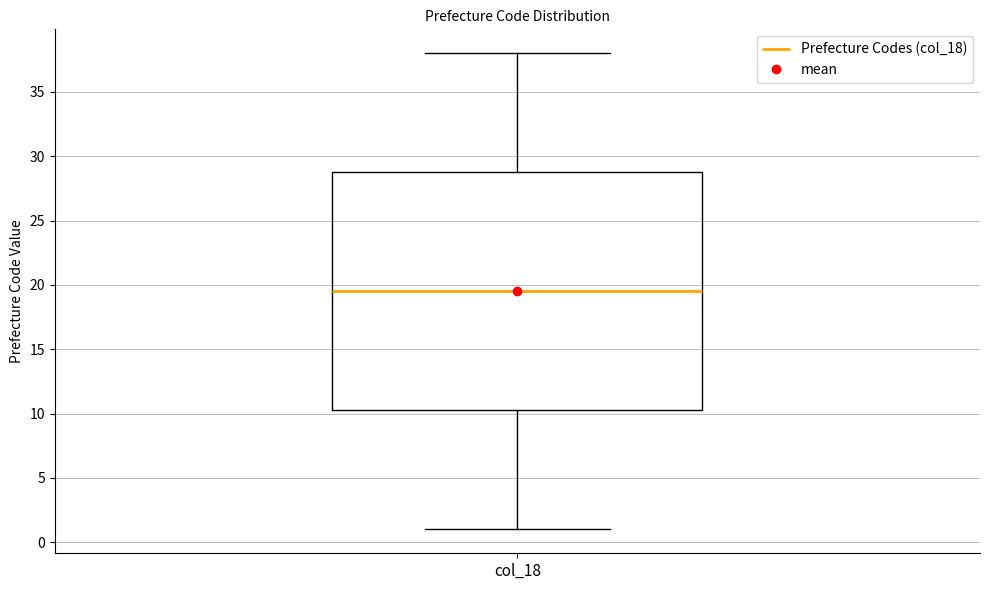

Read this box plot against the y-axis: the position of the median line, the range covered by the box, and the ends of both whiskers. The values are not printed on the chart, so give them approximately, as read against the axis.

median 19.5, box 10.5 to 29.0, whiskers 1.0 to 38.0